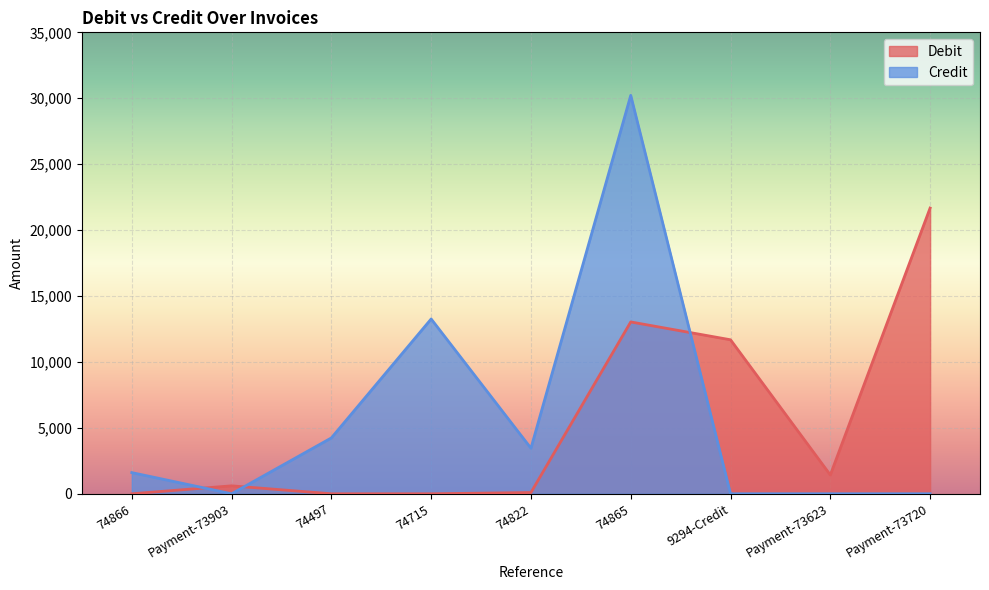

What value does the Debit series have at 9294-Credit?

11680.5